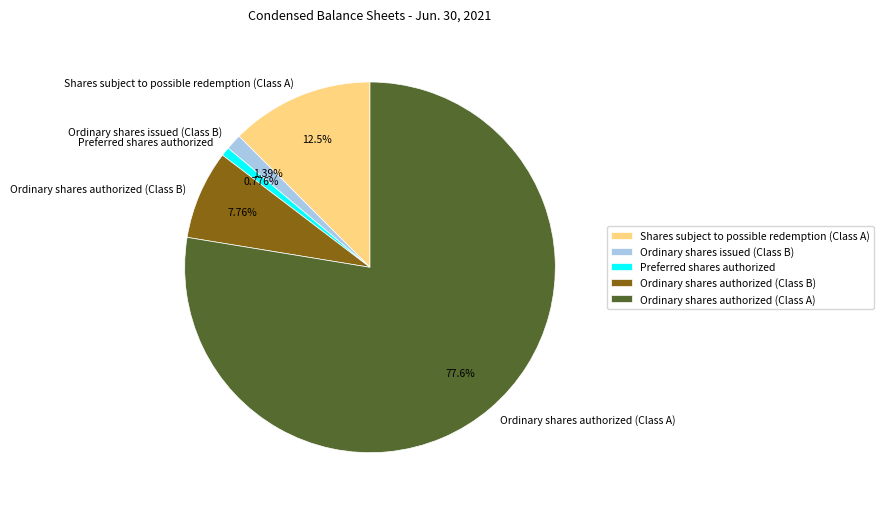

To the nearest percent, what percentage of the pie is Ordinary shares issued (Class B)?

1%